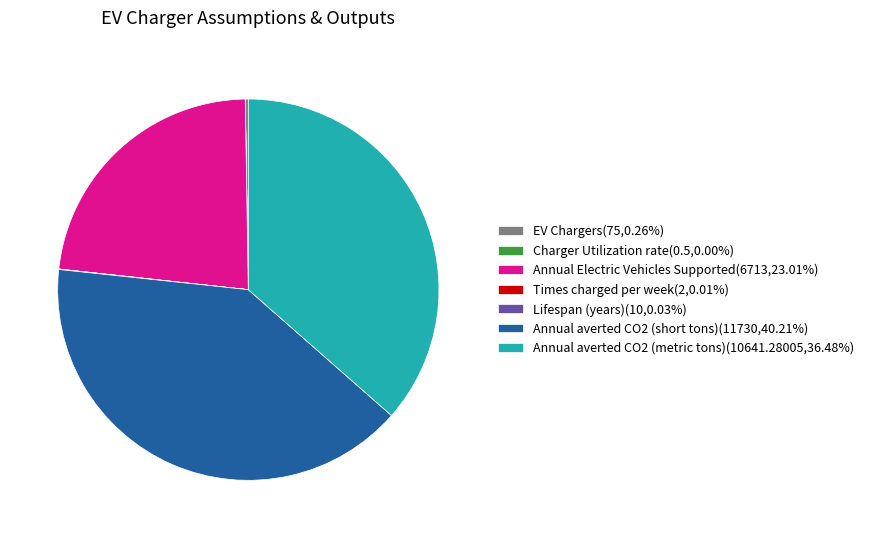

Does Annual Electric Vehicles Supported account for over 50% of the chart?

No